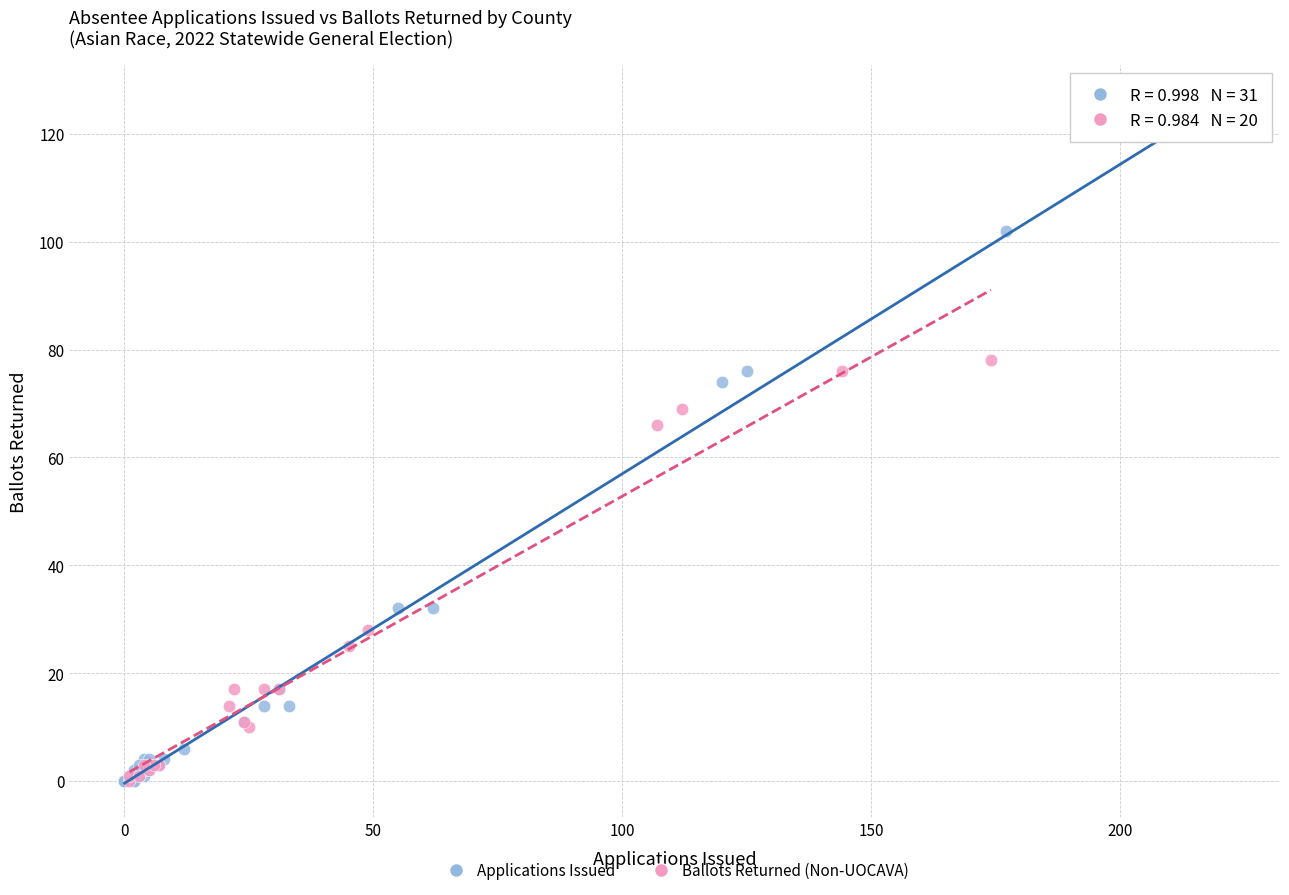

Which series has the widest spread of Y values?

Applications Issued